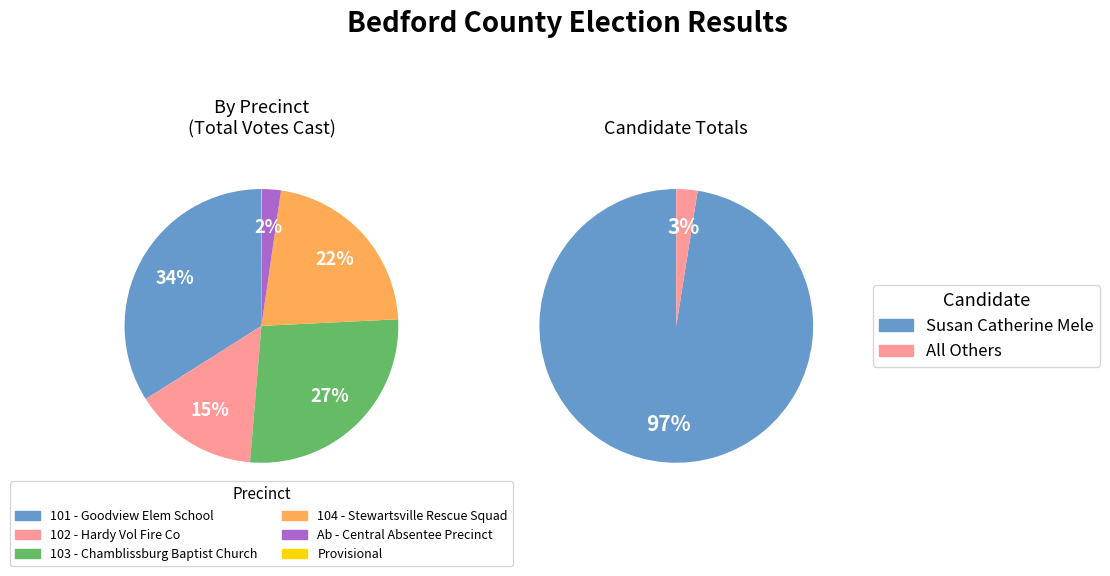

Which slice is the largest?

101 - Goodview Elem School